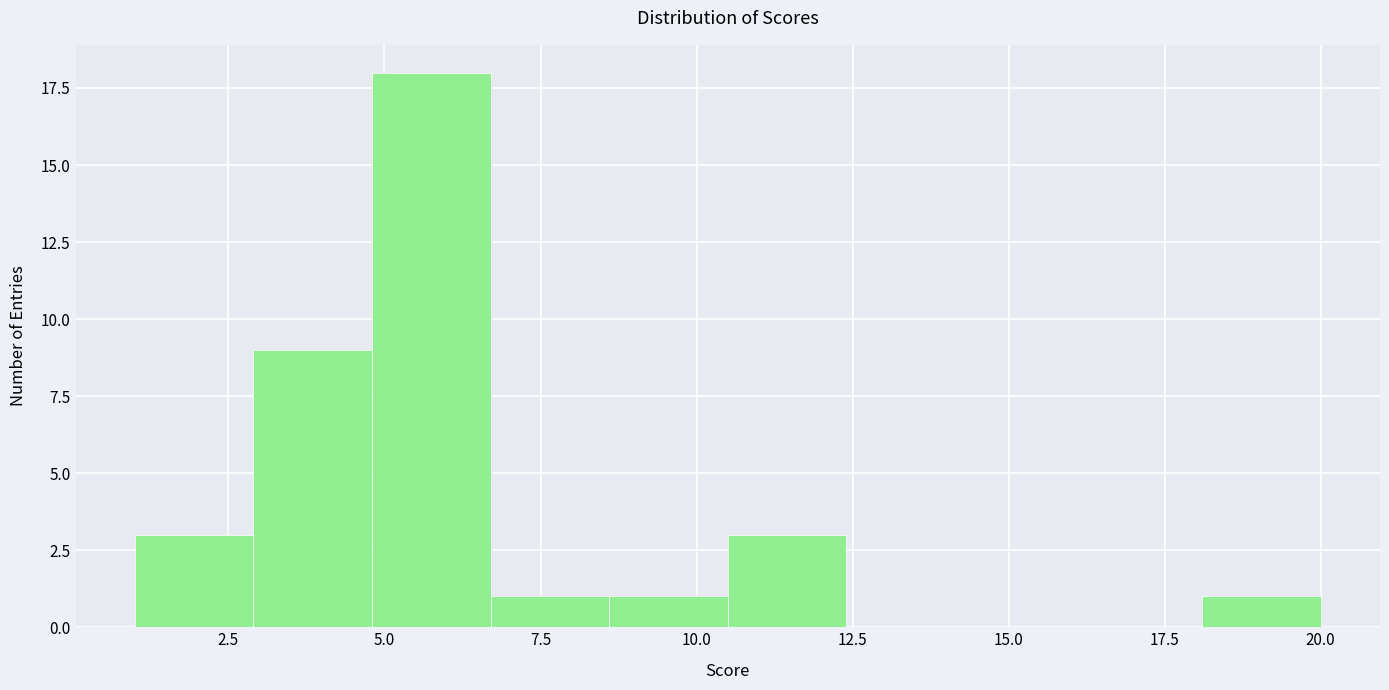

Read against the x-axis, roughly where is the centre of the tallest bar?

6.0